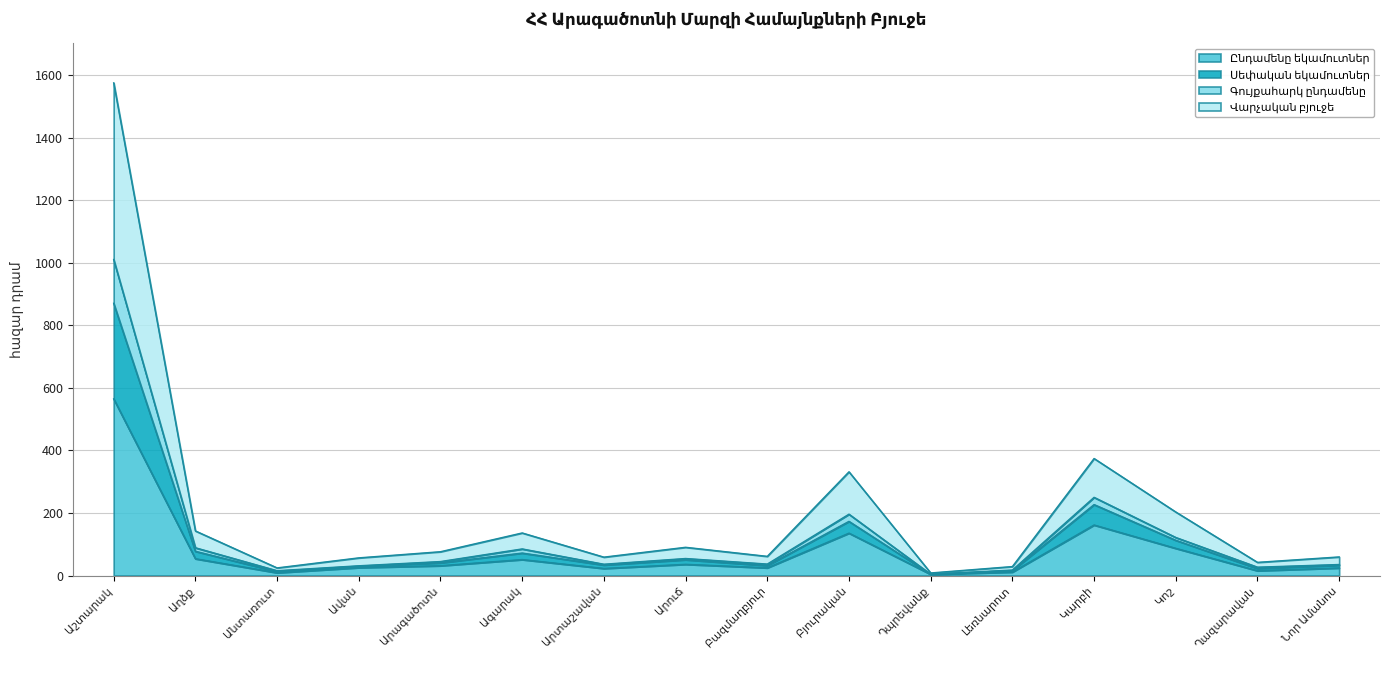

The Սեփական եկամուտներ series shows 31.2 at Ավան. True or false?

True